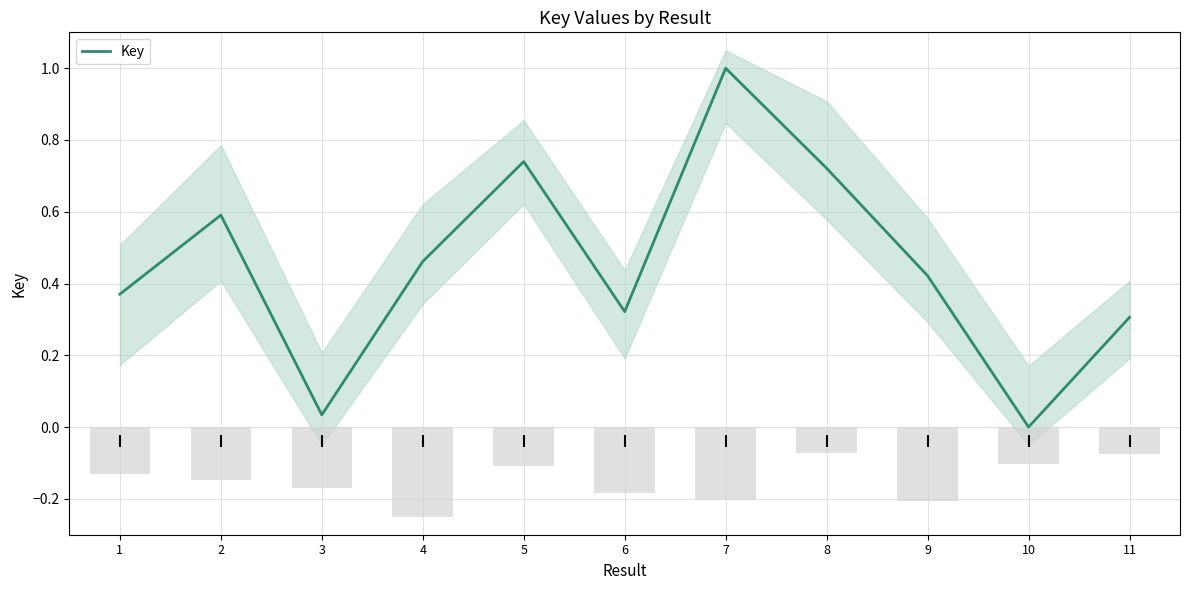

What is the approximate value at 7?

1.0